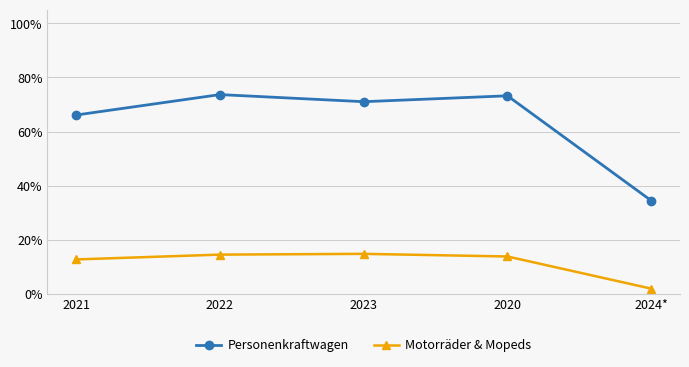

Where is the first local maximum for Personenkraftwagen?

2022